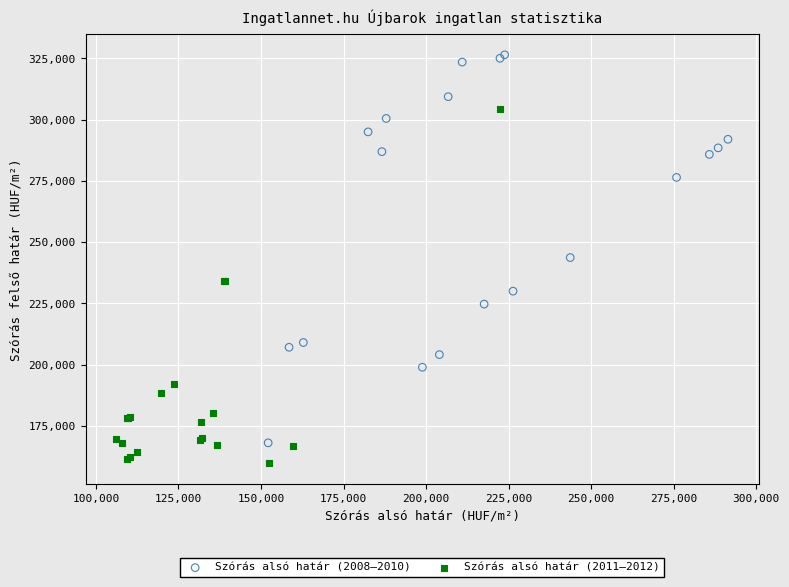

Which series contains the lowest Y value?

Szórás alsó határ (2011–2012)